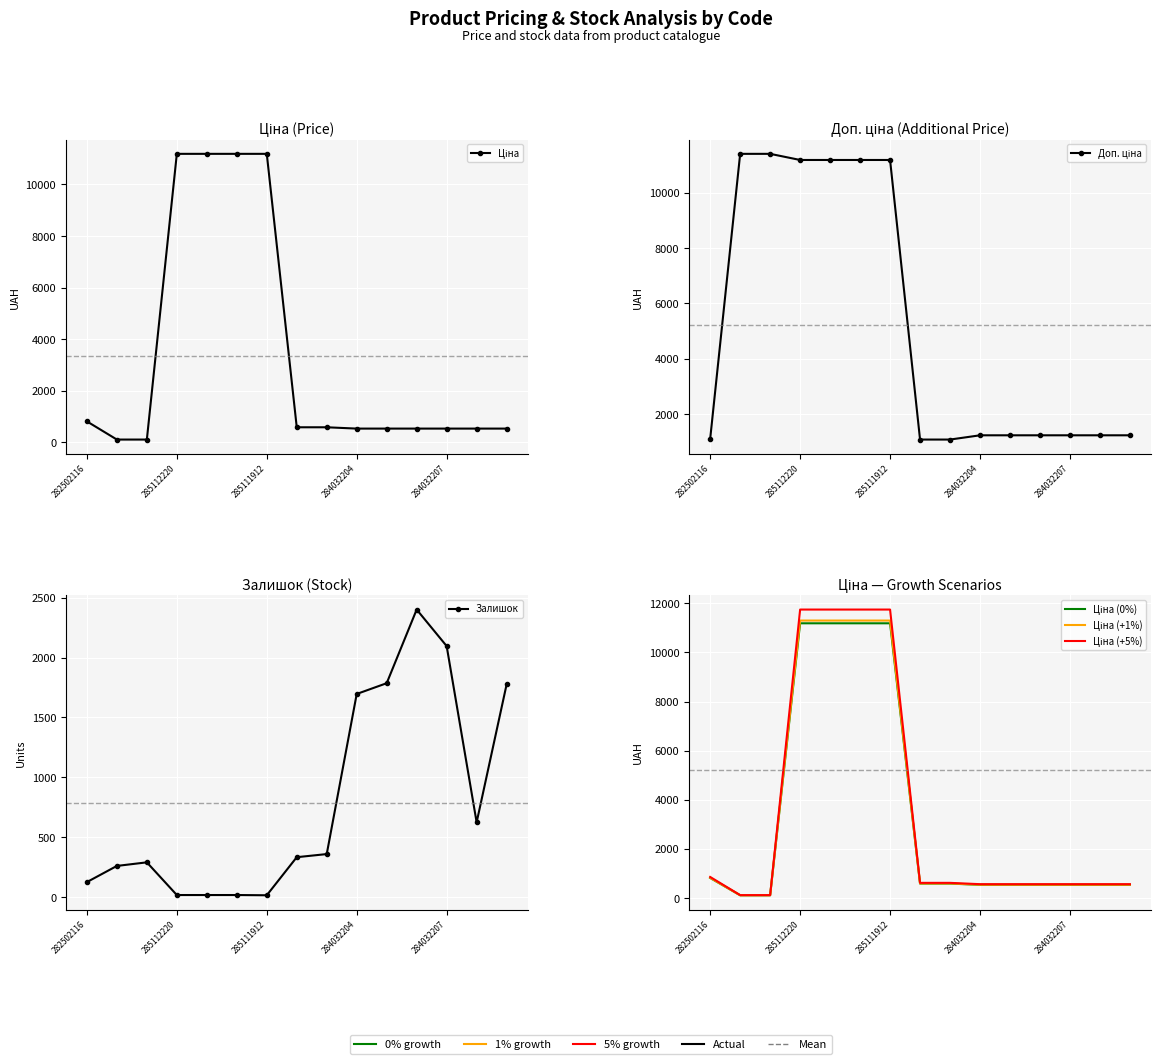

Which series has the largest total across all categories?

Доп. ціна